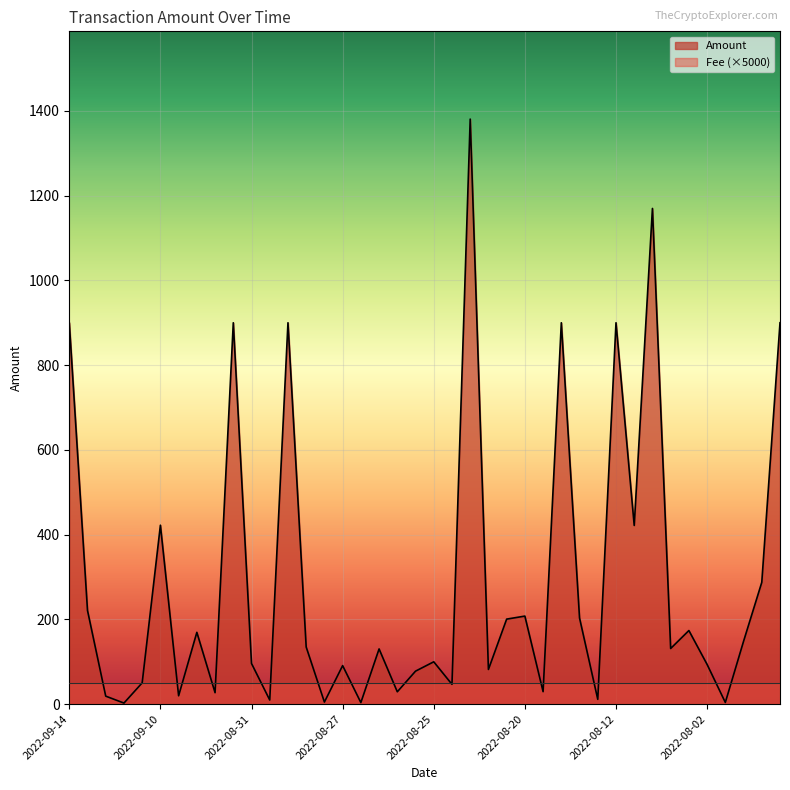

What is the greatest value displayed?

1380.6